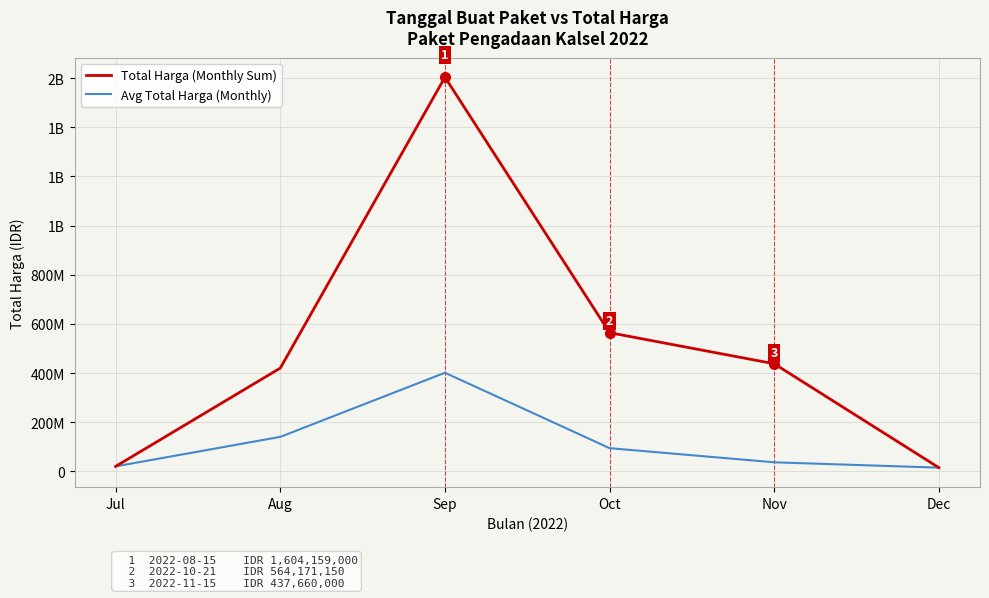

Is it true that Total Harga (Monthly Sum) equals 437660000.0 at Nov?

True